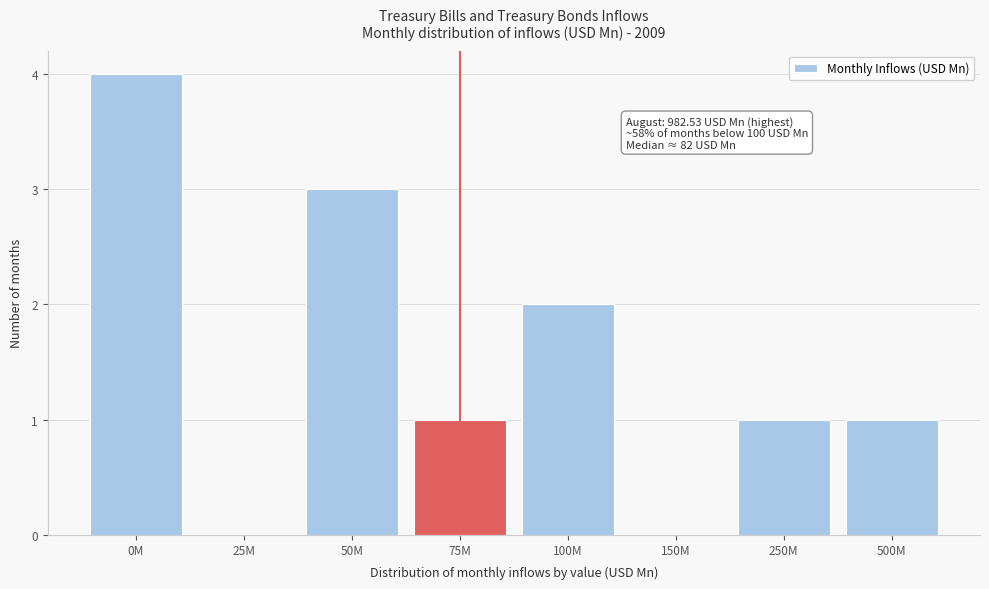

Reading left to right, list all the values displayed in this chart.

0M=4	25M=0	50M=3	75M=1	100M=2	150M=0	250M=1	500M=1